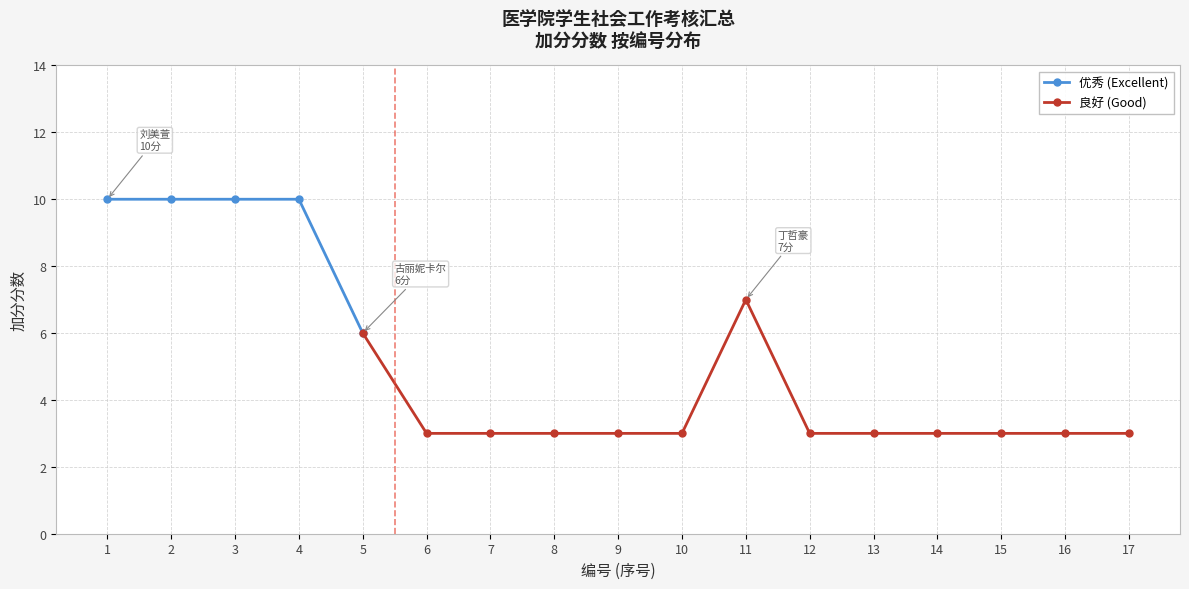

What is the difference between the maximum and minimum values?

7